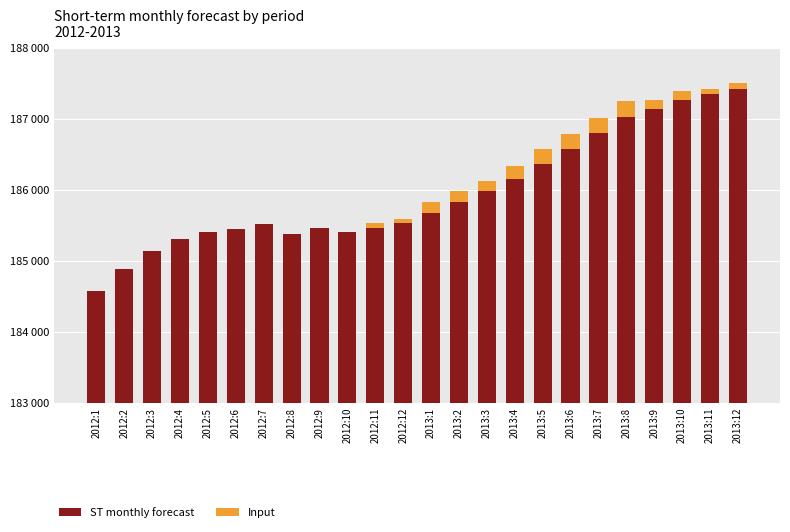

At 2013:3, list the series in order from largest to smallest.

ST monthly forecast, Input